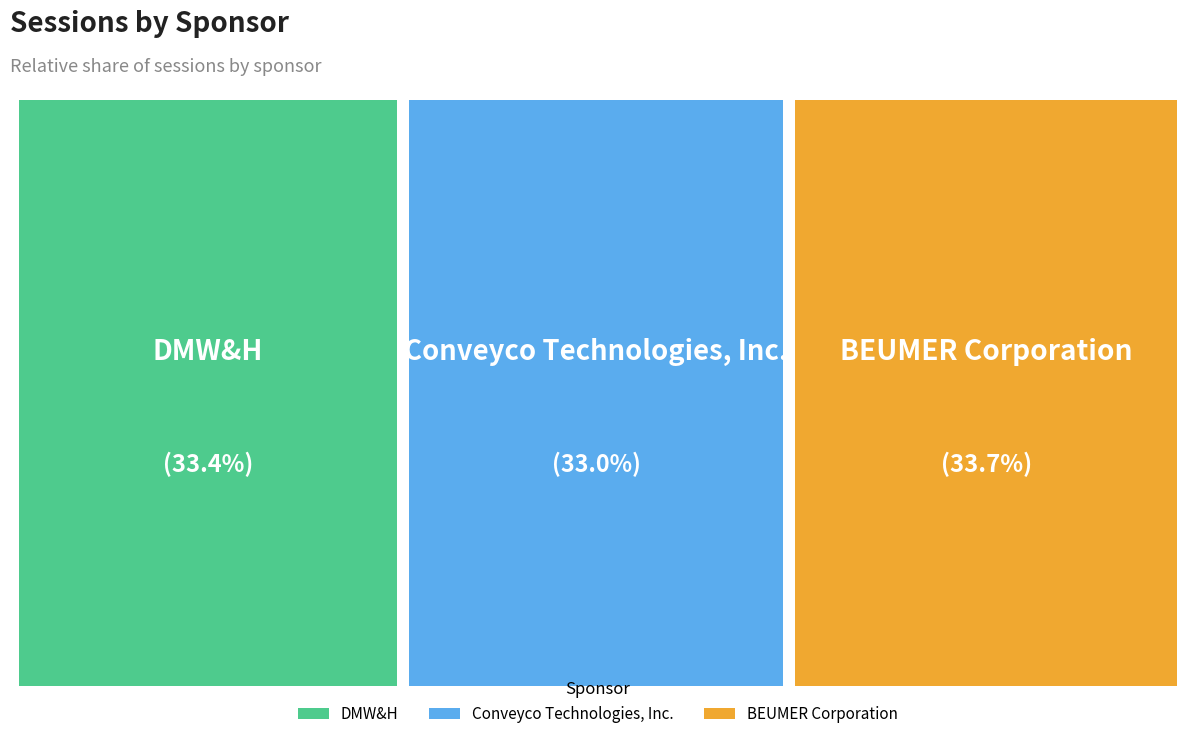

The Conveyco Technologies, Inc. slice represents 33% of the pie. True or false?

True